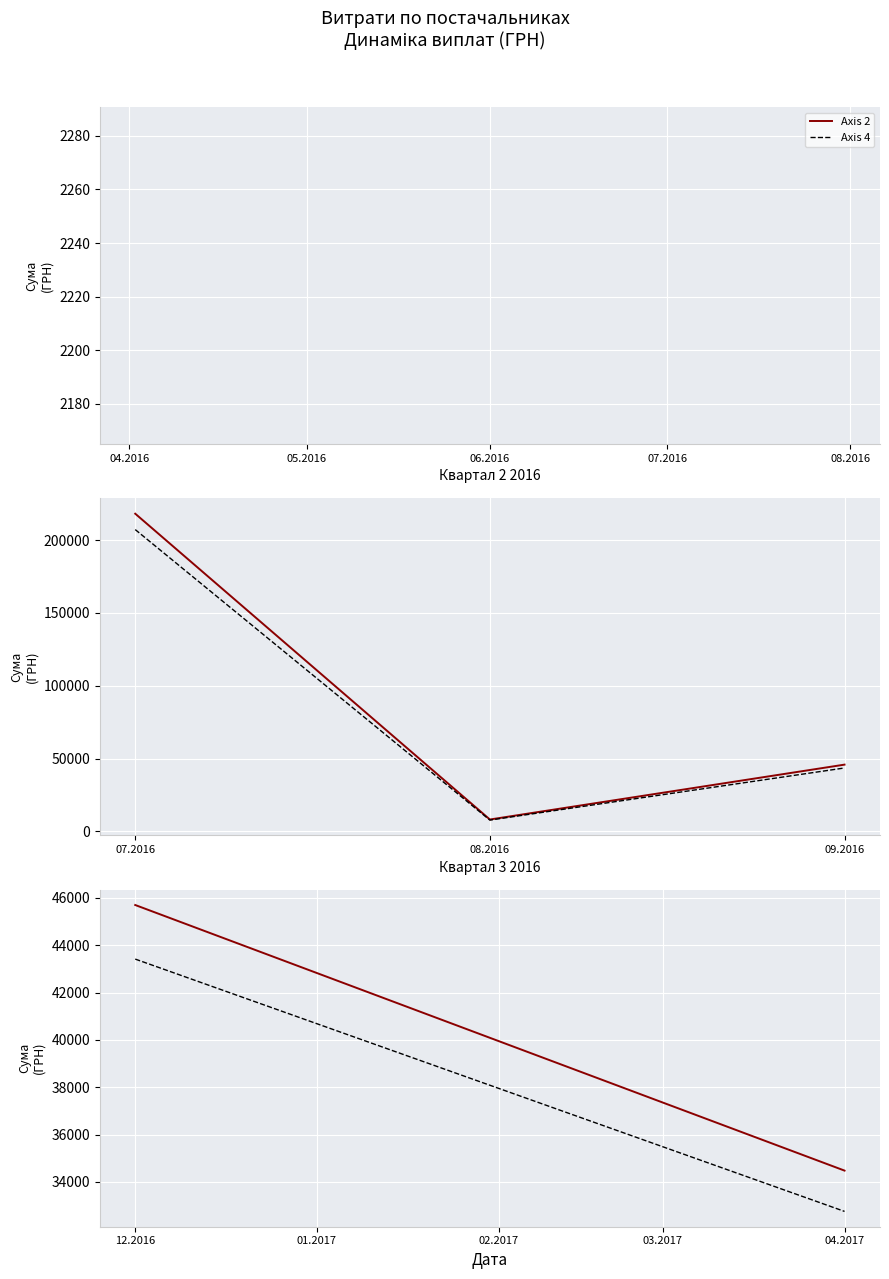

How many series are shown in this chart?

2